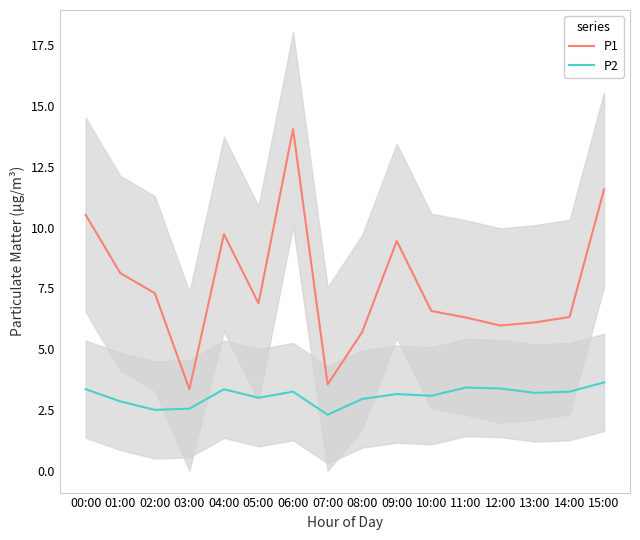

At which category is the sum across all series the highest?

06:00